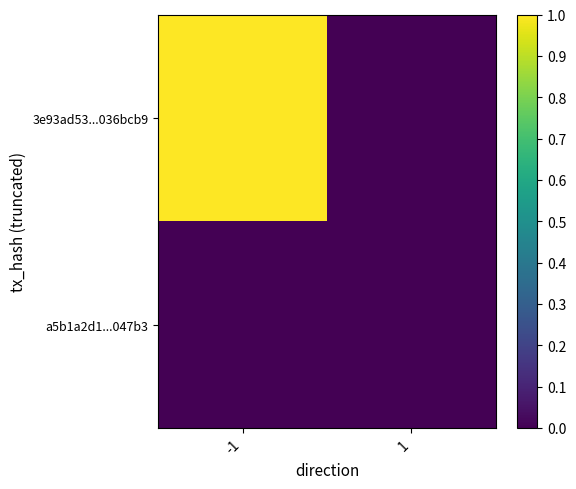

Which series changed the most between -1 and 1?

3e93ad53...036bcb9